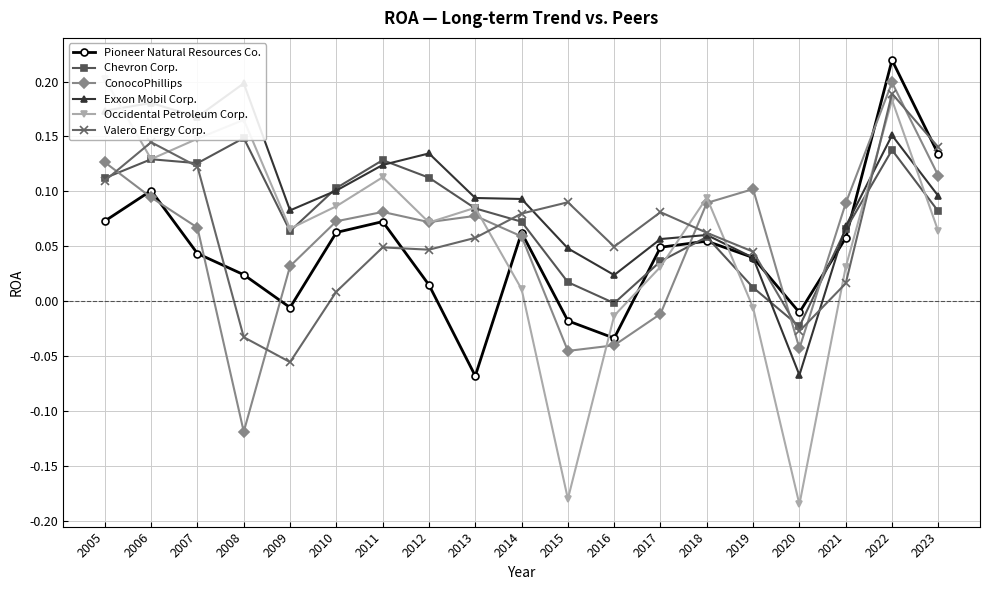

Read the ConocoPhillips value at 2018.

0.1